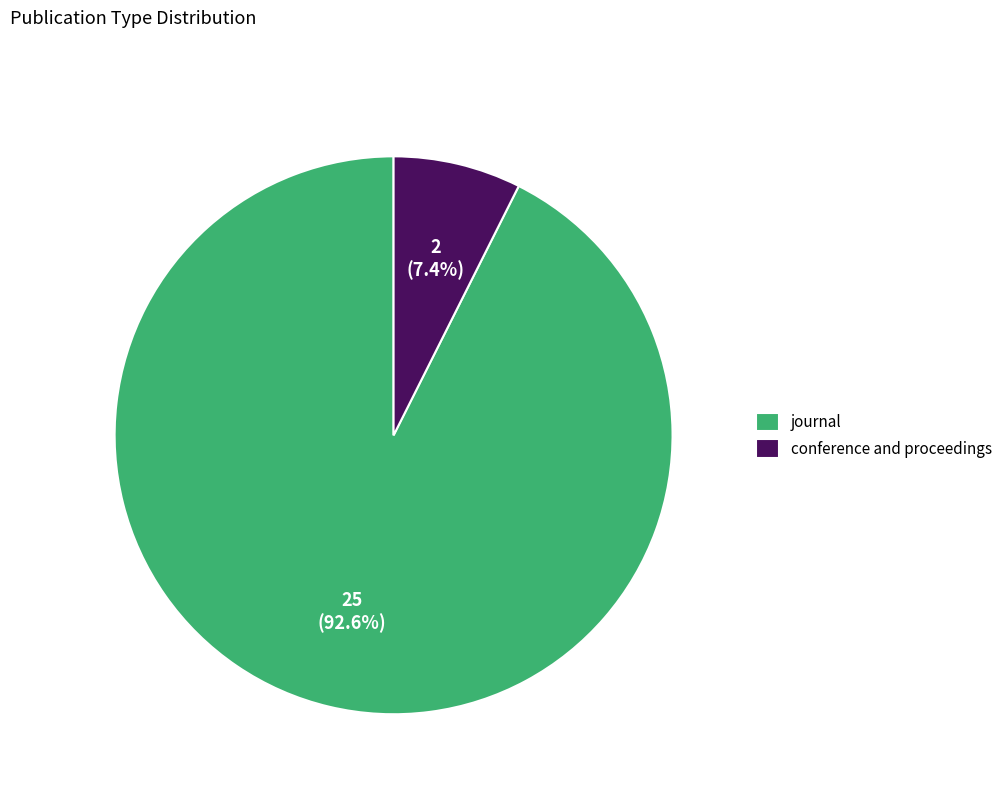

Approximately how many times larger is the value at journal compared to conference and proceedings?

12.5